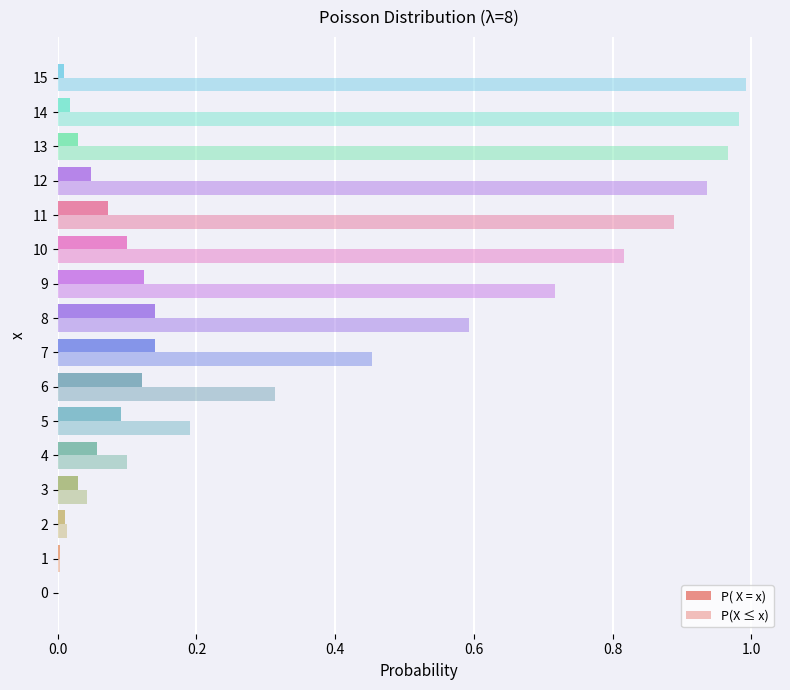

Reading left to right, extract all data points from this chart.

P( X = x): 0.0	0.0	0.0	0.0	0.1	0.1	0.1	0.1	0.1	0.1	0.1	0.1	0.0	0.0	0.0	0.0
P(X ≤ x): 0.0	0.0	0.0	0.0	0.1	0.2	0.3	0.5	0.6	0.7	0.8	0.9	0.9	1.0	1.0	1.0